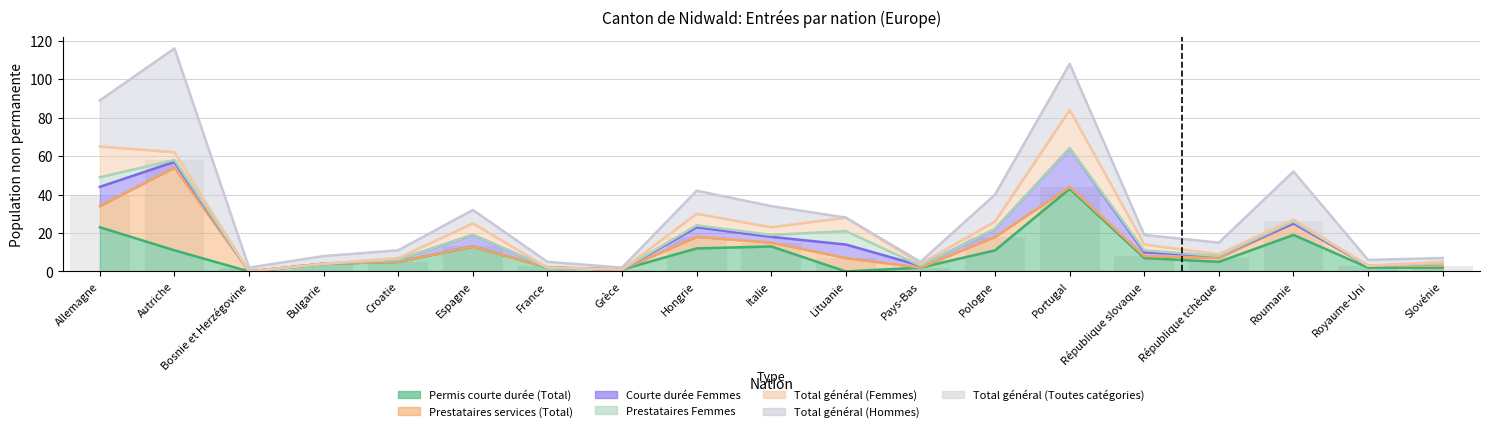

How many bars are there in total?

19